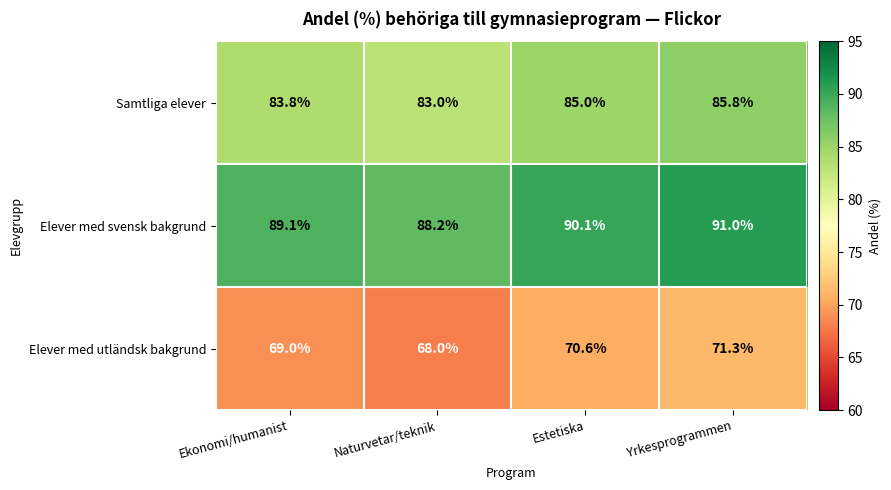

Count the Samtliga elever values in the range 83 to 85.

3